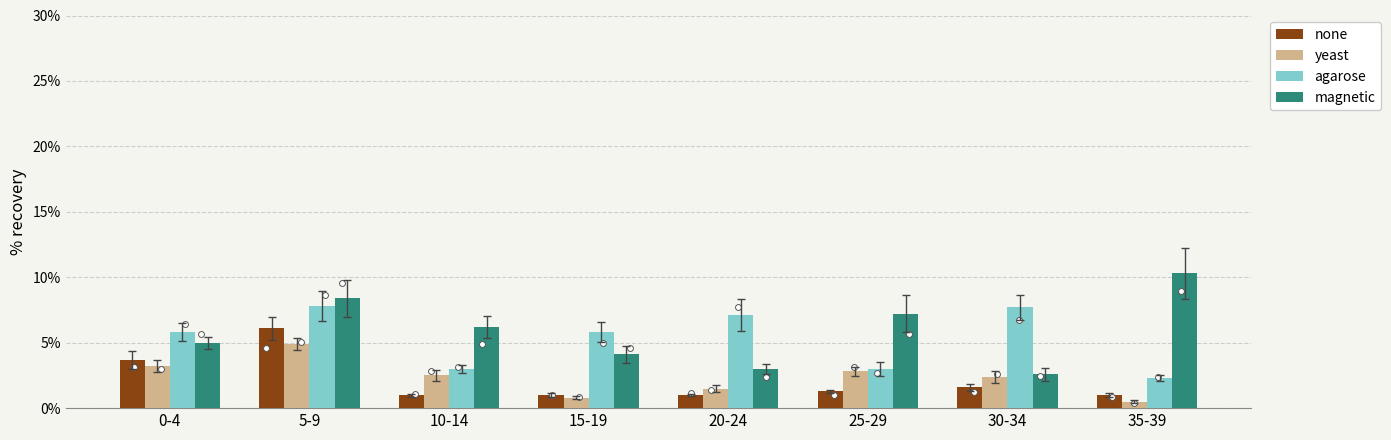

At which category is the sum across all series the highest?

5-9